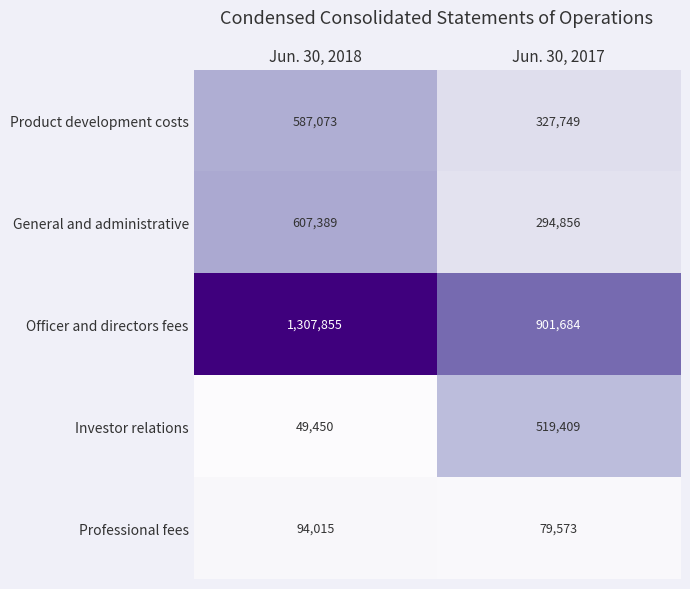

Which label corresponds to the smallest value in the chart?

Jun. 30, 2018